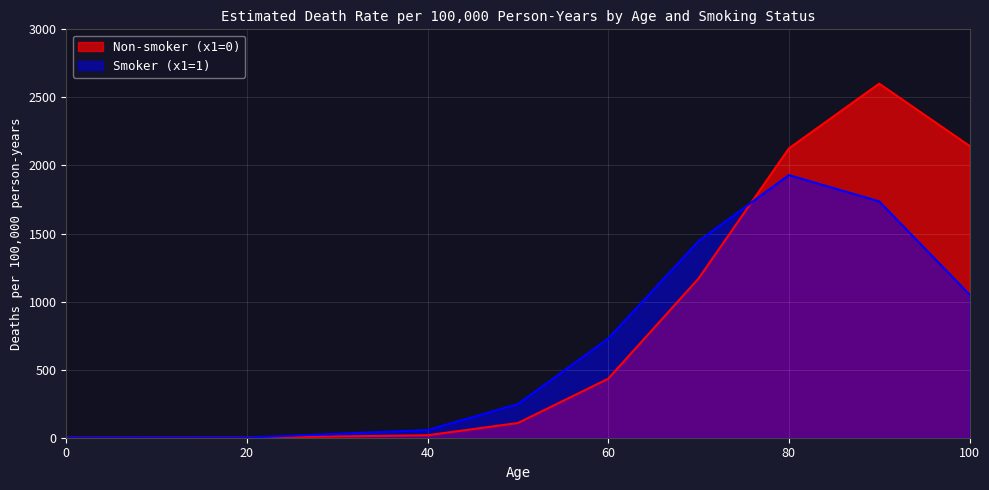

True or false: Smoker (x1=1) has a value of 1443.8 at 70.

True